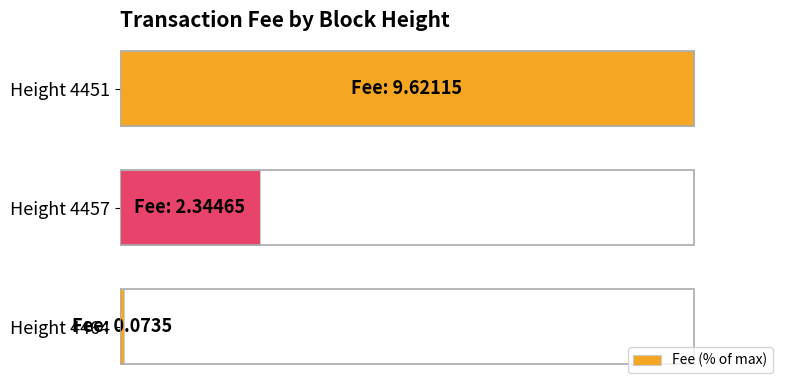

What is the average value?

41.7